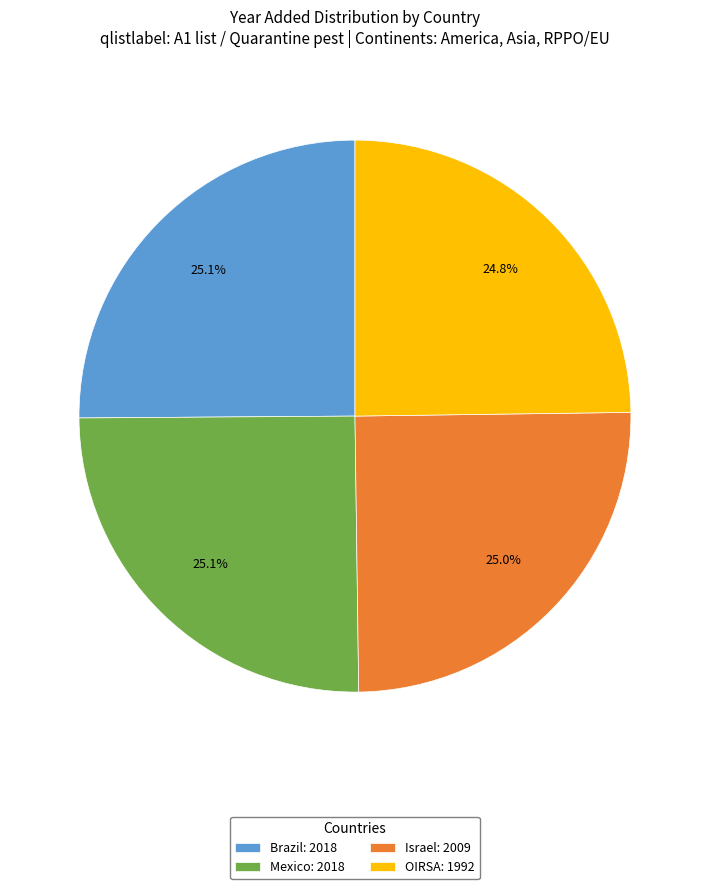

Does Mexico: 2018 account for over 50% of the chart?

No